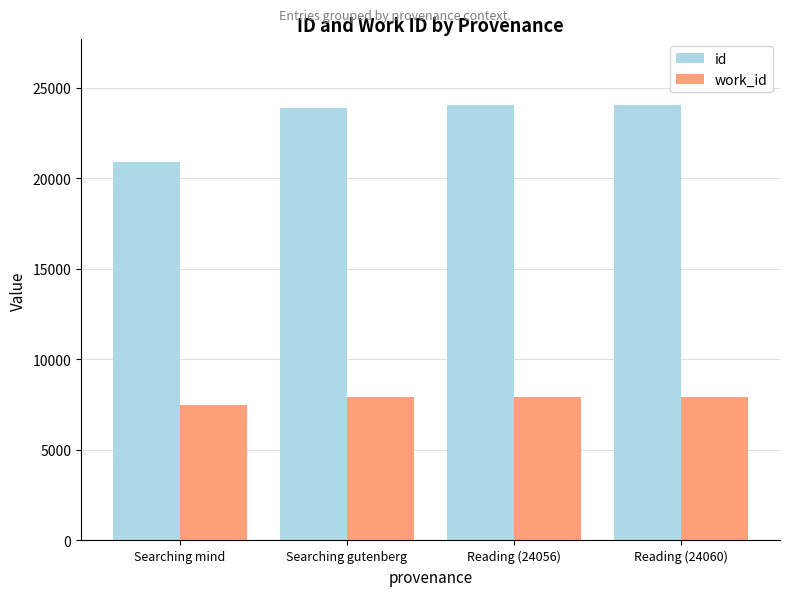

The work_id series shows 7938 at Reading (24060). True or false?

True